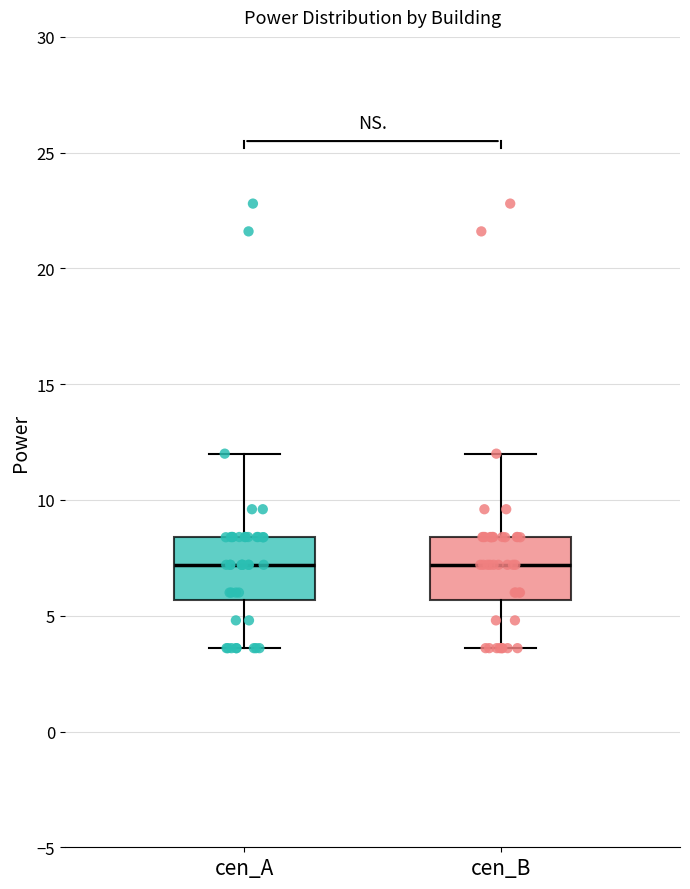

Reading left to right, transcribe this box plot: for each box, give where its median line is, the range the box spans, and where its two whiskers end, as read against the y-axis. The values are not printed on the chart, so give them approximately, as read against the axis.

cen_A: median 7.0, box 5.5 to 8.5, whiskers 3.5 to 12.0
cen_B: median 7.0, box 5.5 to 8.5, whiskers 3.5 to 12.0